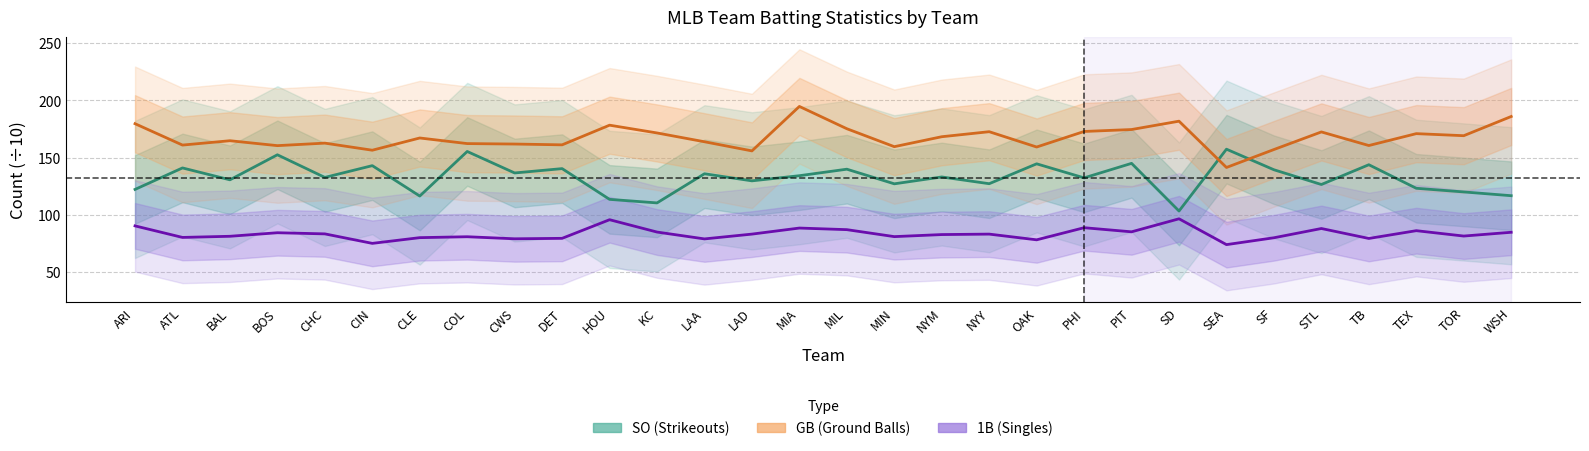

Between PHI and TB, which is larger?

TB